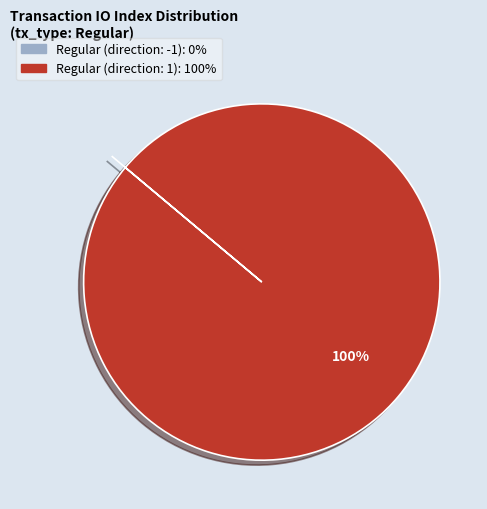

Does Regular (direction: 1) account for over 50% of the chart?

Yes